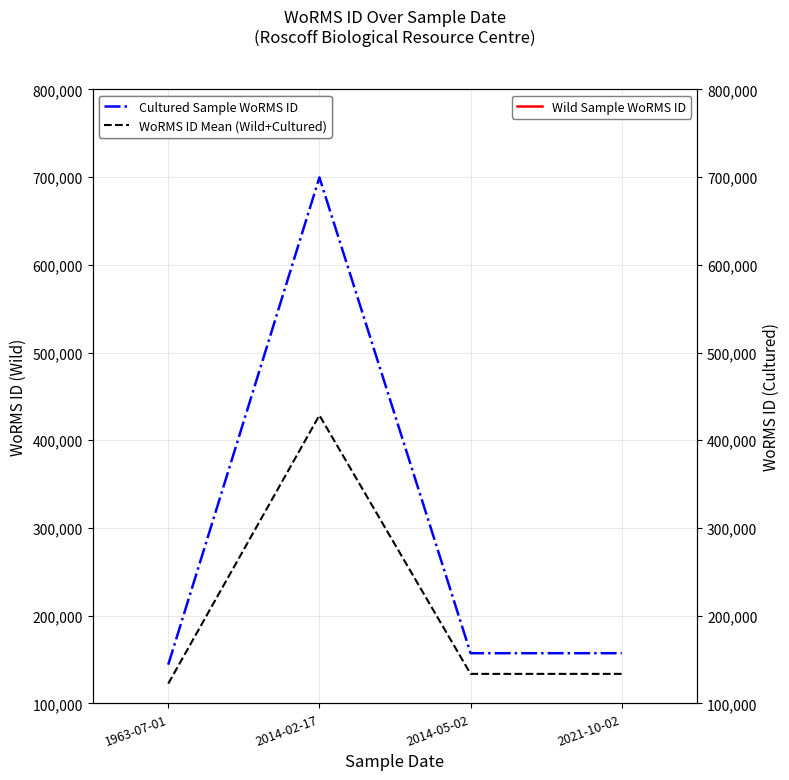

List the series in order of their peak value, lowest first.

WoRMS ID Mean (Wild+Cultured), Cultured Sample WoRMS ID